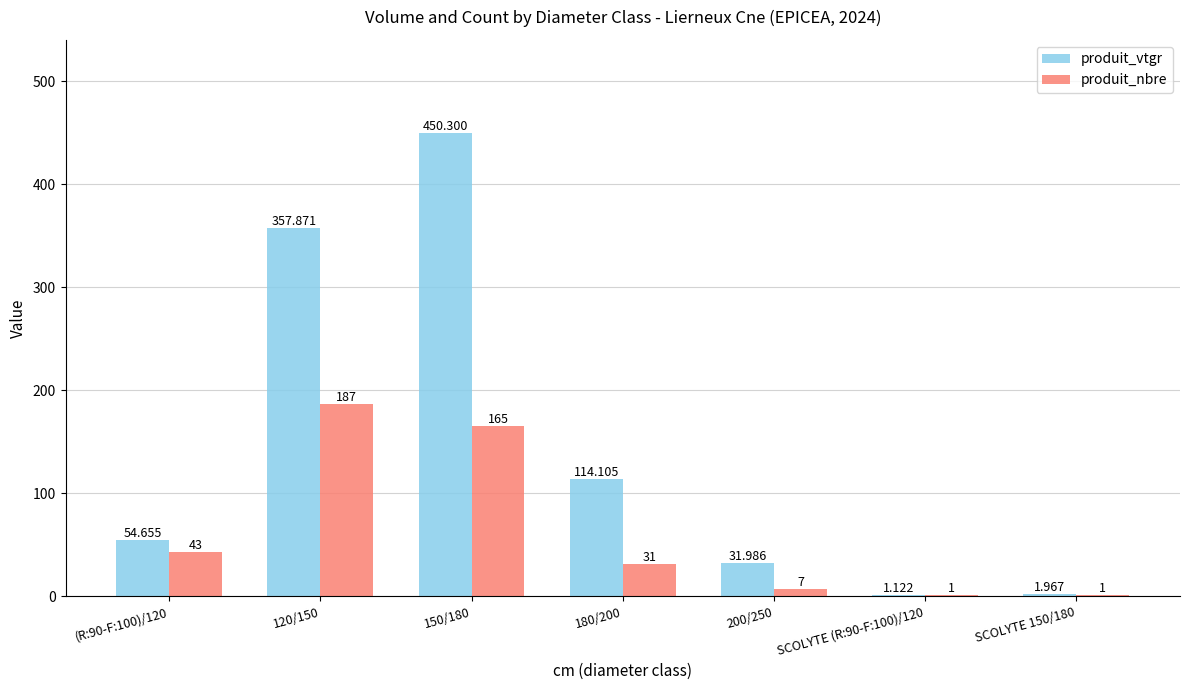

Is the value of produit_vtgr at 150/180 greater than the value of produit_nbre at 120/150?

Yes